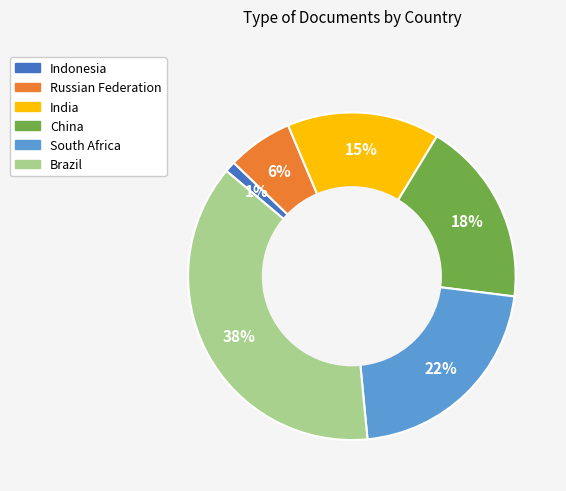

Which slice is the smallest?

Indonesia